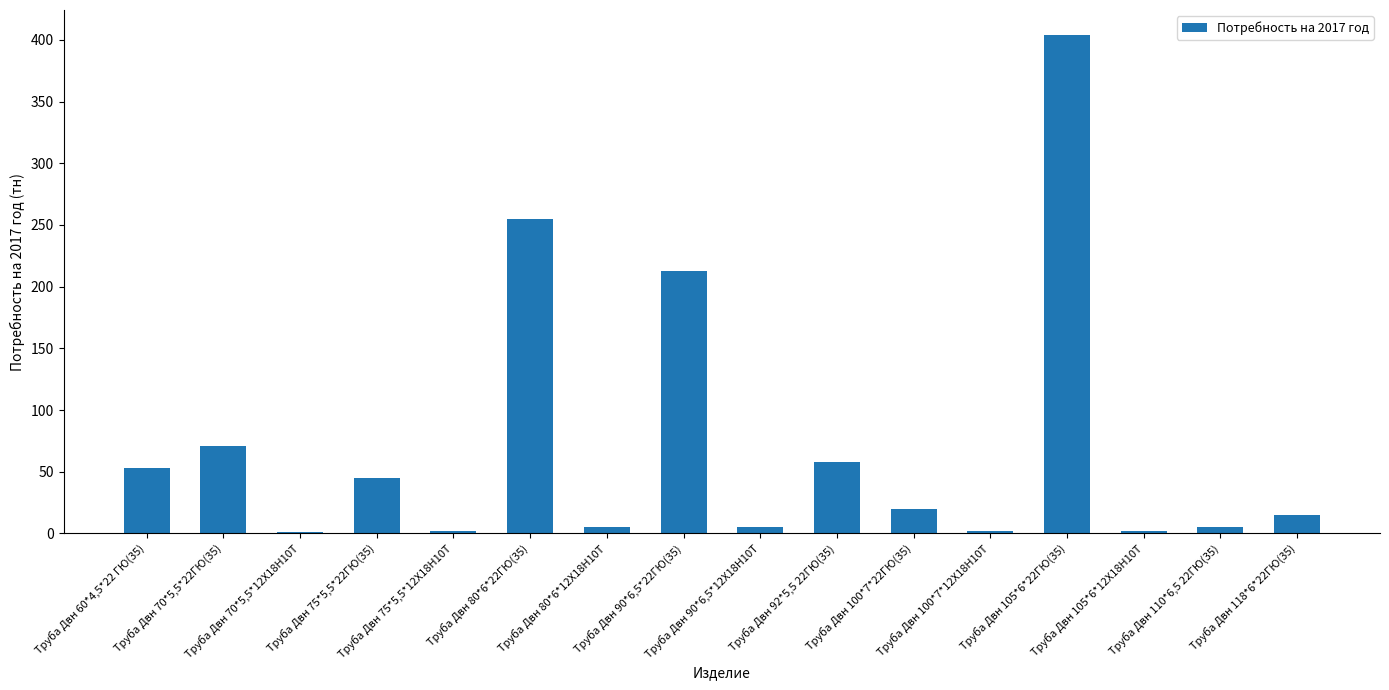

Does the chart contain stacked bars?

No